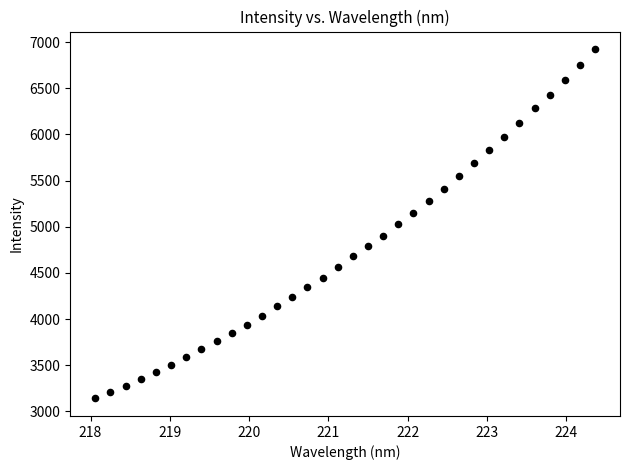

What is the range of X values (max minus min)?

6.3